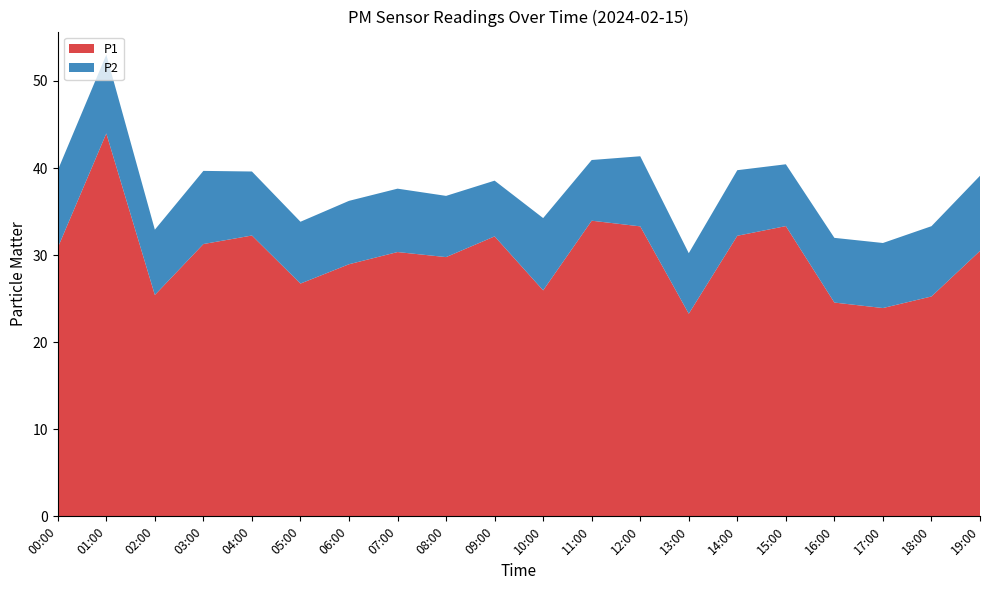

Reading right to left, list all the values displayed in this chart.

P1: 30.5	25.2	23.9	24.6	33.3	32.2	23.3	33.3	34.0	25.9	32.1	29.8	30.4	28.9	26.7	32.2	31.3	25.4	44.0	30.9
P2: 8.6	8.1	7.5	7.4	7.1	7.5	7.0	8.1	7.0	8.3	6.4	7.0	7.3	7.3	7.1	7.3	8.4	7.5	9.1	8.9